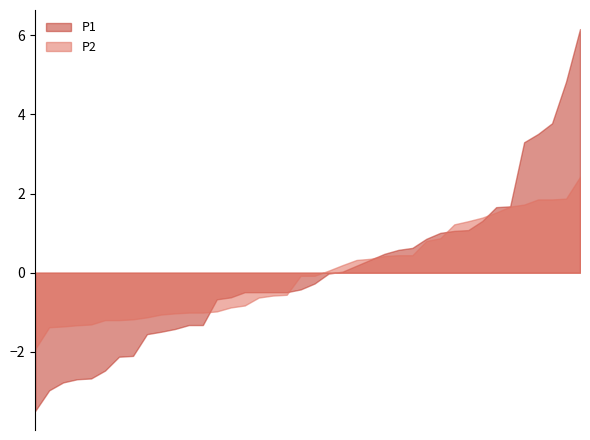

Which series has the largest range (max minus min)?

P1